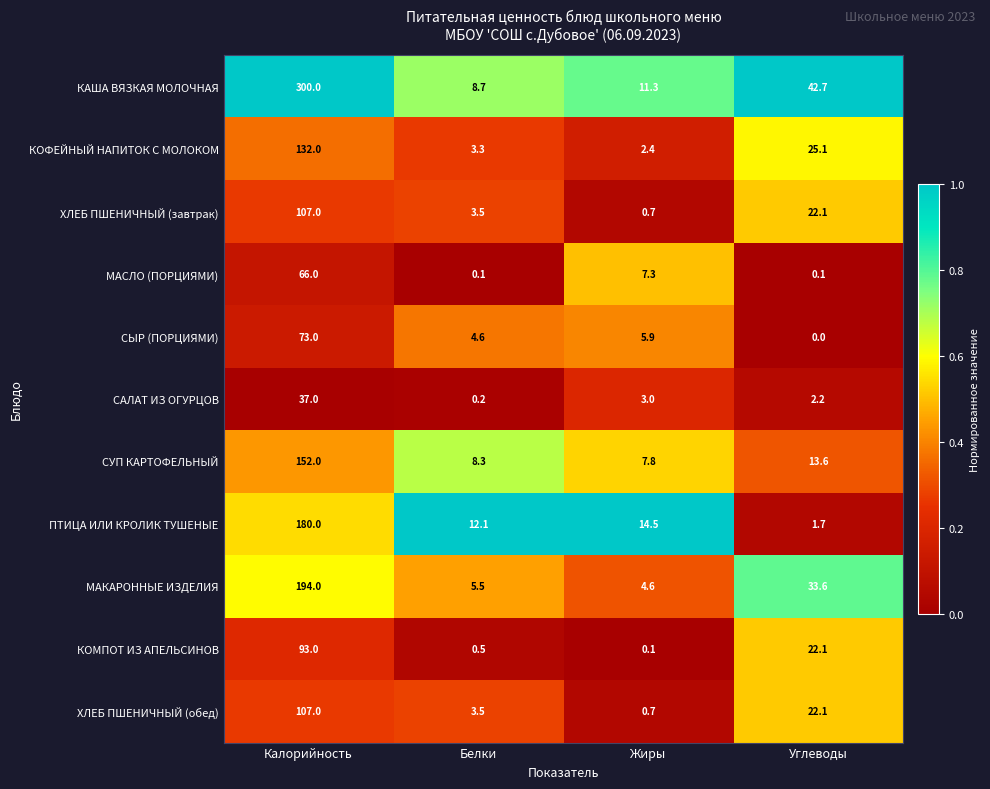

What is the difference between the МАКАРОННЫЕ ИЗДЕЛИЯ values at Углеводы and Калорийность?

160.4